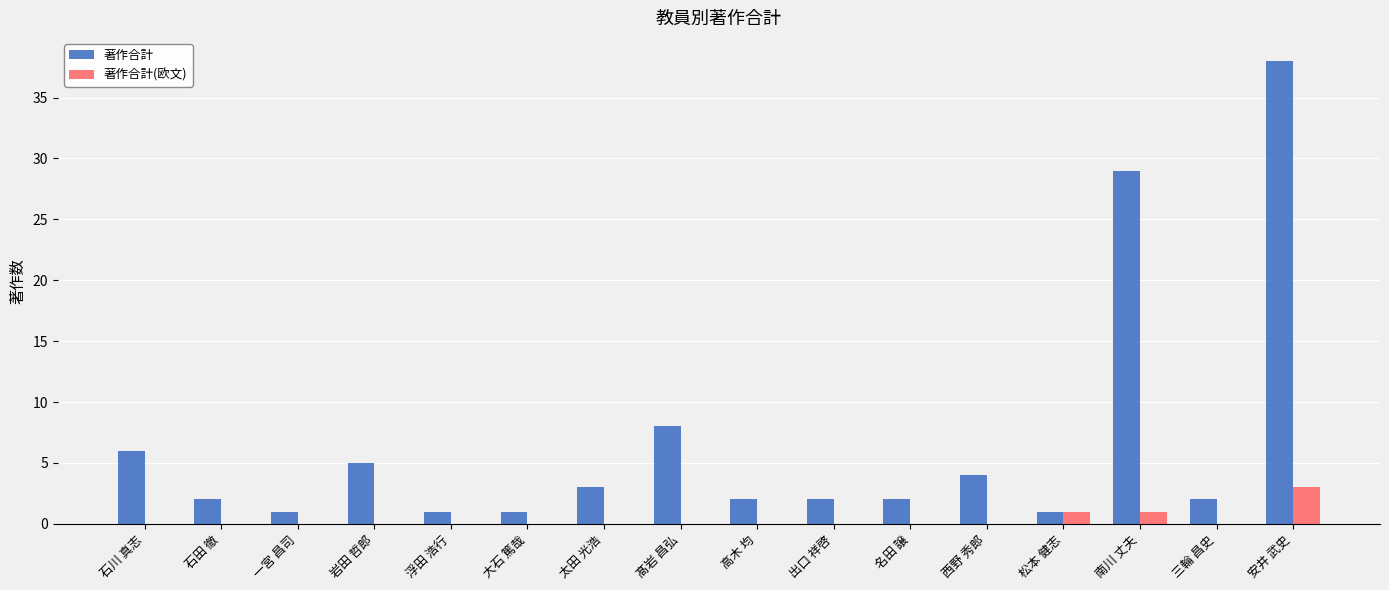

What is the total value across all series at 西野 秀郎?

4